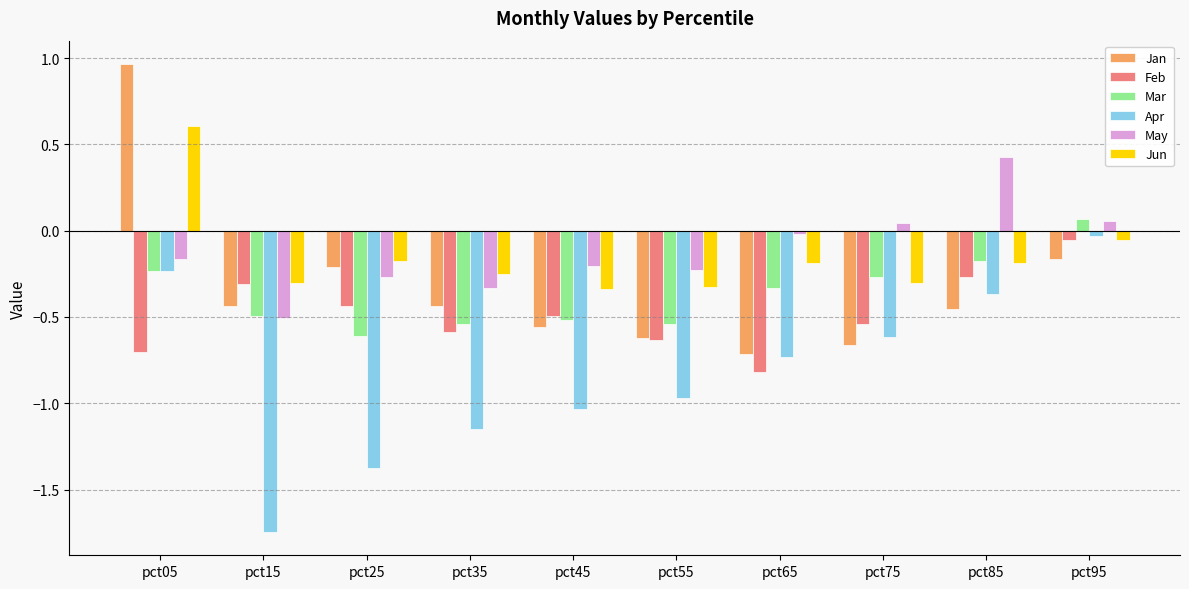

Which series has the largest total across all categories?

May